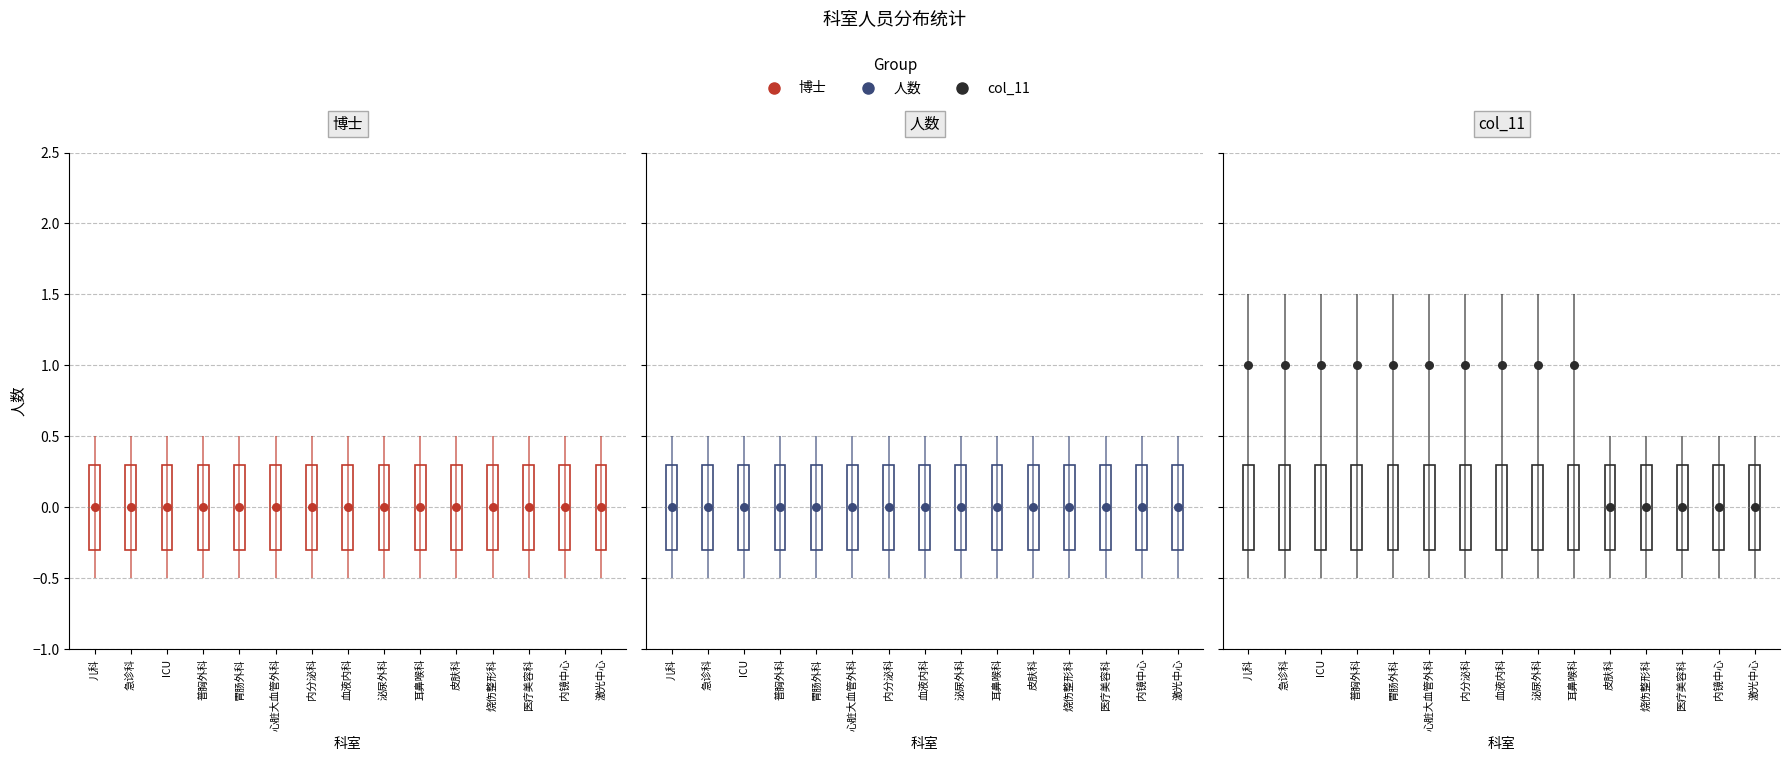

What are all the series names shown in the legend?

博士, 人数, col_11